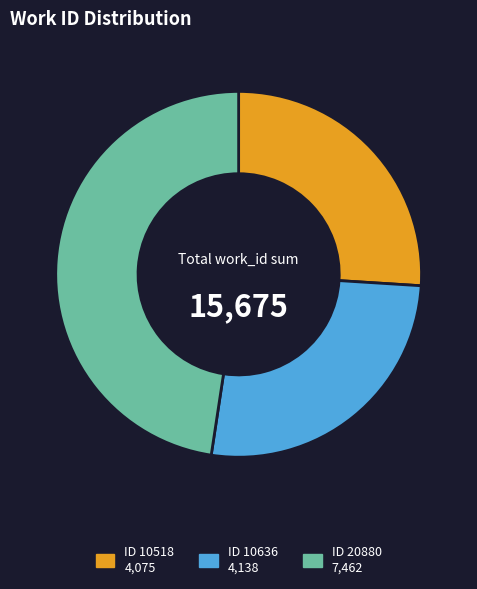

How many slices are in this pie chart?

3